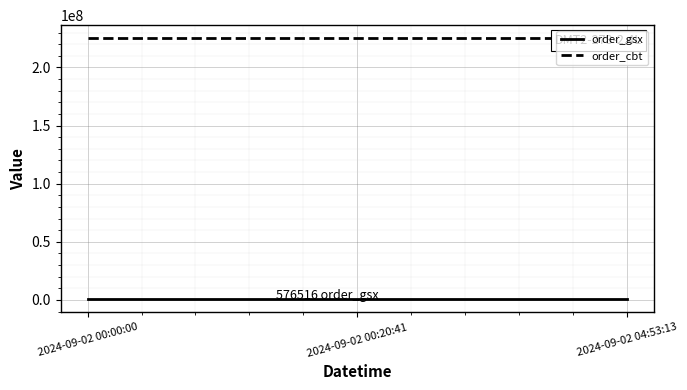

Count the number of categories in the chart.

3